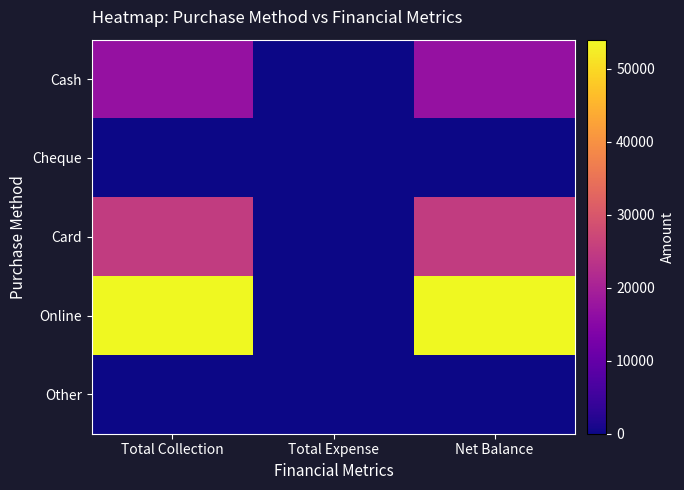

At how many categories does at least one series exceed 36736?

2